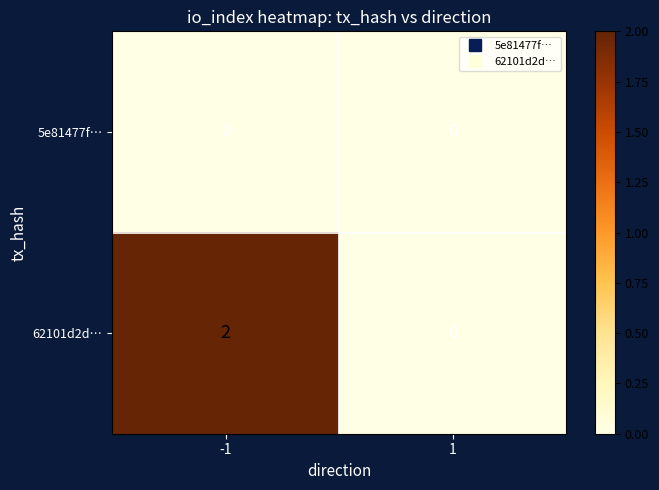

Reading left to right, extract all data points from this chart.

5e81477f…: -1=0	1=0
62101d2d…: -1=2	1=0